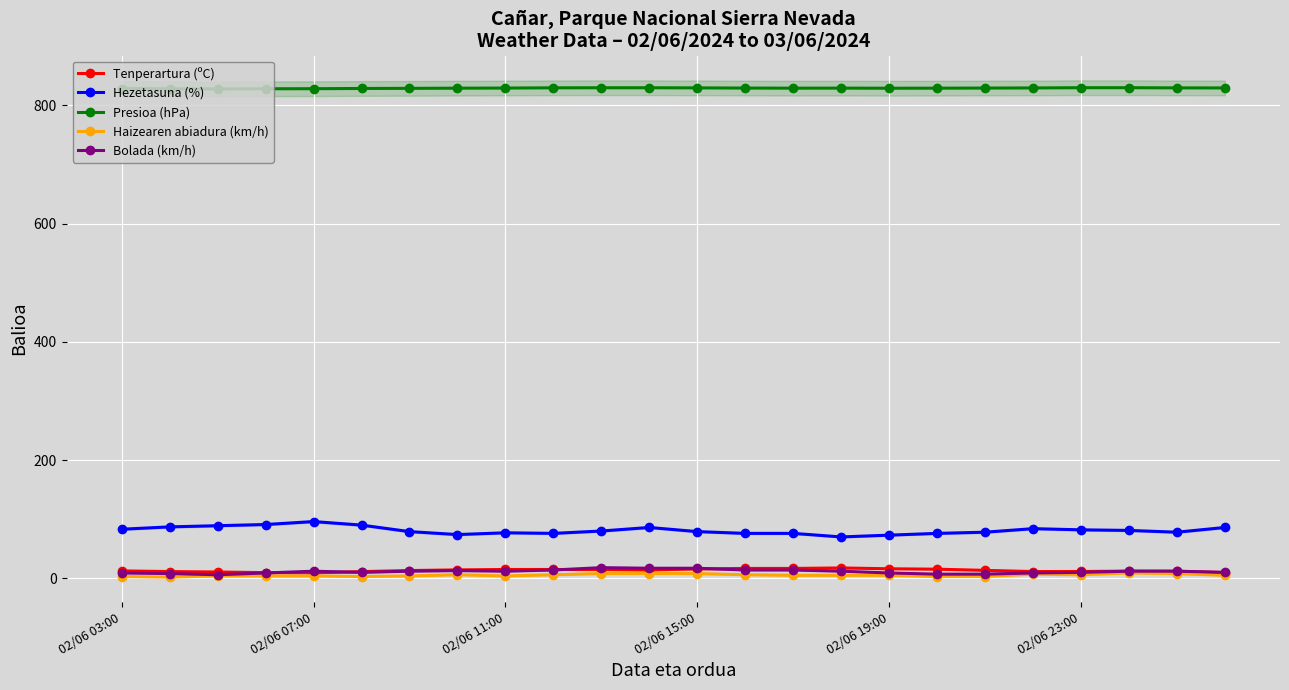

What is the maximum value for Hezetasuna (%)?

96.0